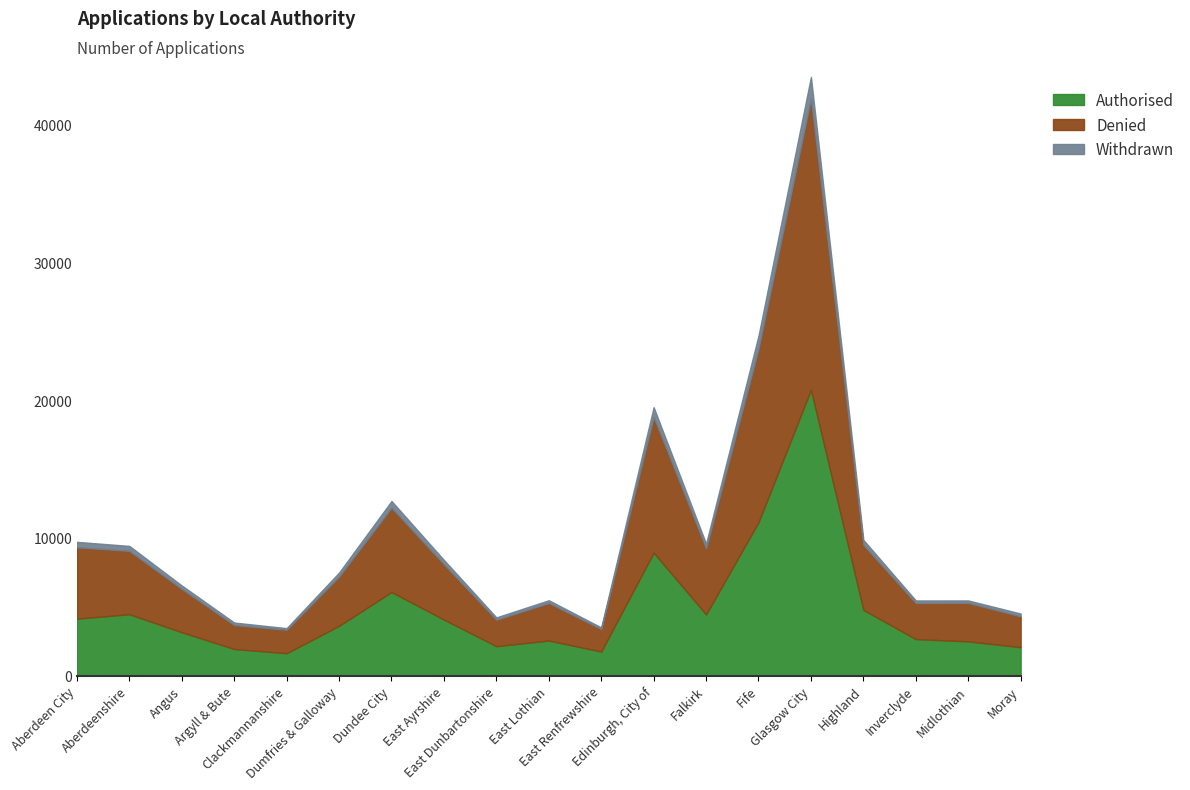

Where is the first local minimum for Denied?

Clackmannanshire